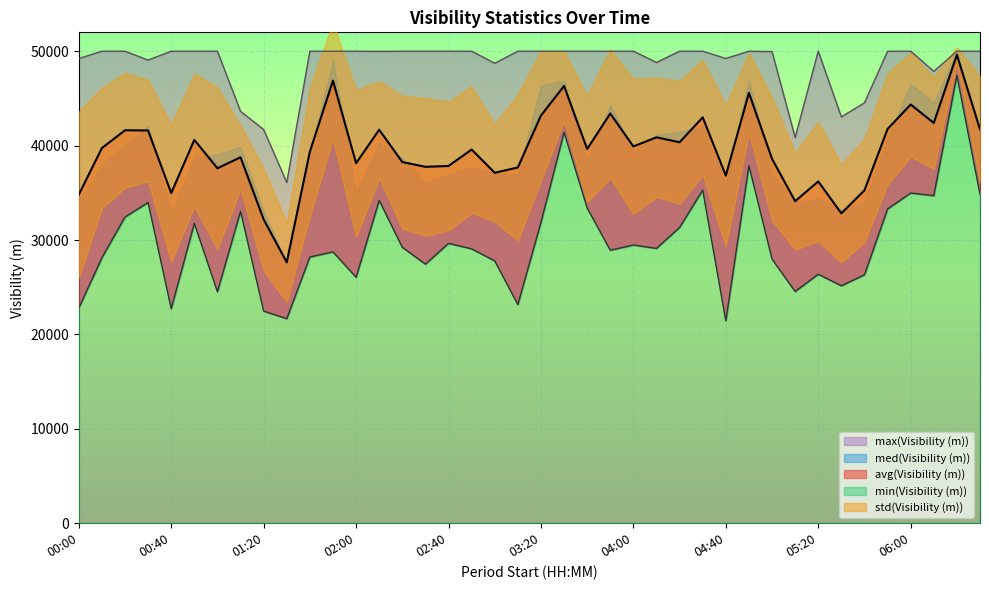

How many values in the avg(Visibility (m)) series are below 39641?

20